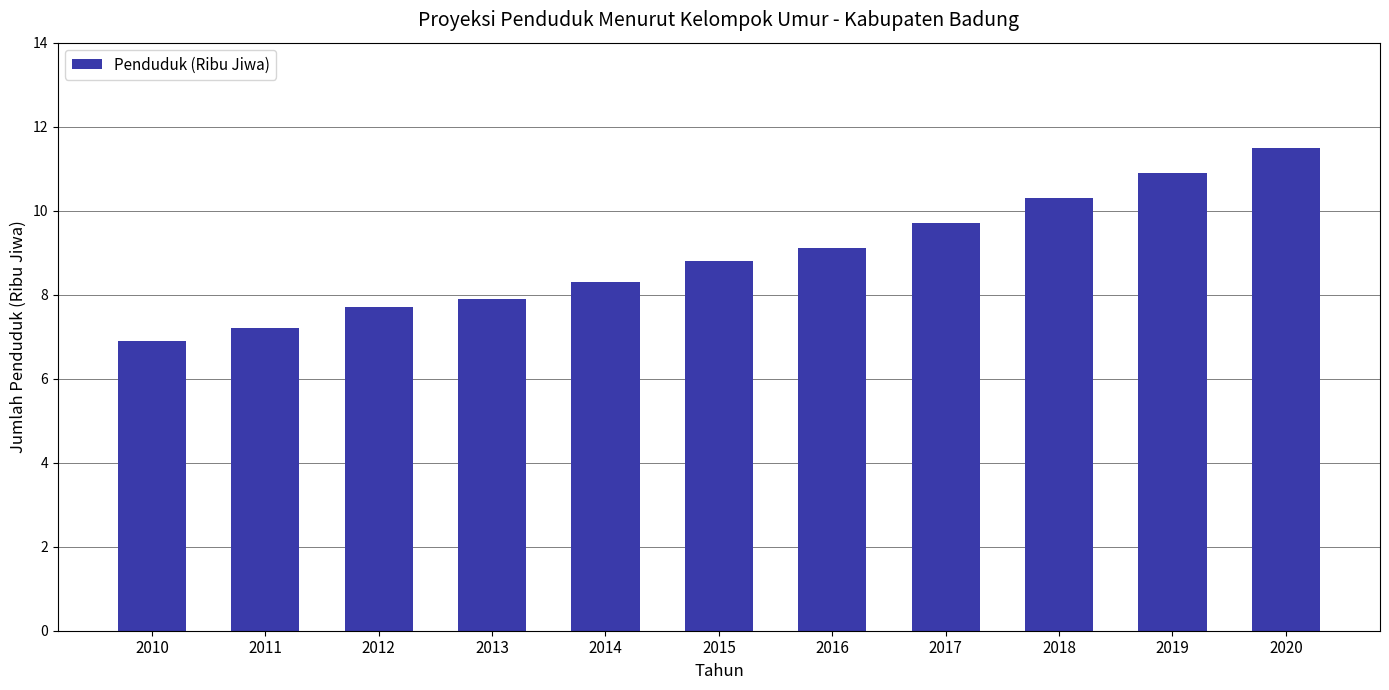

Which category has the lowest value across all series?

2010